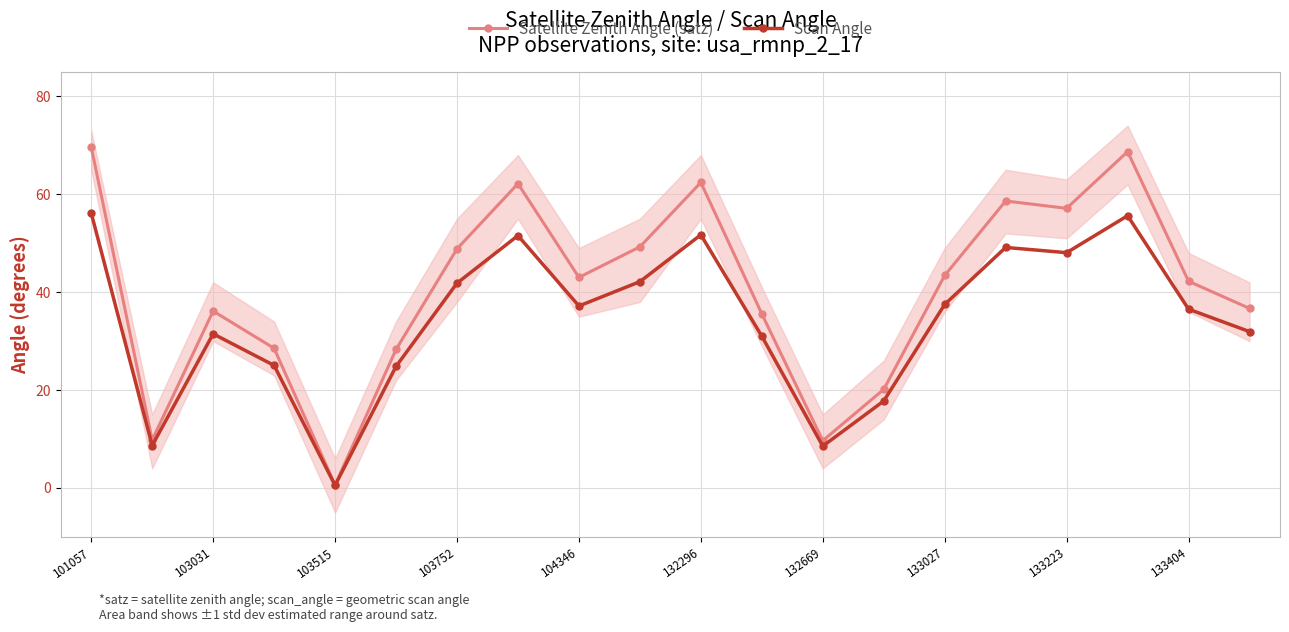

Is it true that Satellite Zenith Angle (satz) equals 18.4 at 19?

False